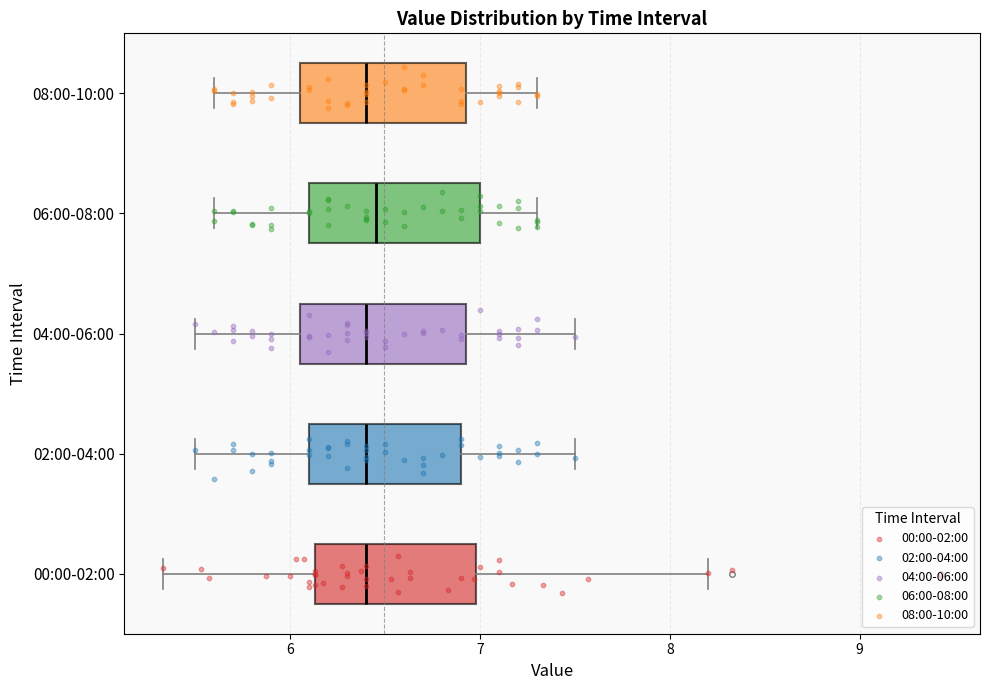

Reading bottom to top, read every box against the x-axis: the position of its median line, the range the box covers, and the ends of its whiskers. The values are not printed on the chart, so give them approximately, as read against the axis.

00:00-02:00: median 6.4, box 6.1 to 7.0, whiskers 5.3 to 8.2
02:00-04:00: median 6.4, box 6.1 to 6.9, whiskers 5.5 to 7.5
04:00-06:00: median 6.4, box 6.1 to 6.9, whiskers 5.5 to 7.5
06:00-08:00: median 6.5, box 6.1 to 7.0, whiskers 5.6 to 7.3
08:00-10:00: median 6.4, box 6.1 to 6.9, whiskers 5.6 to 7.3